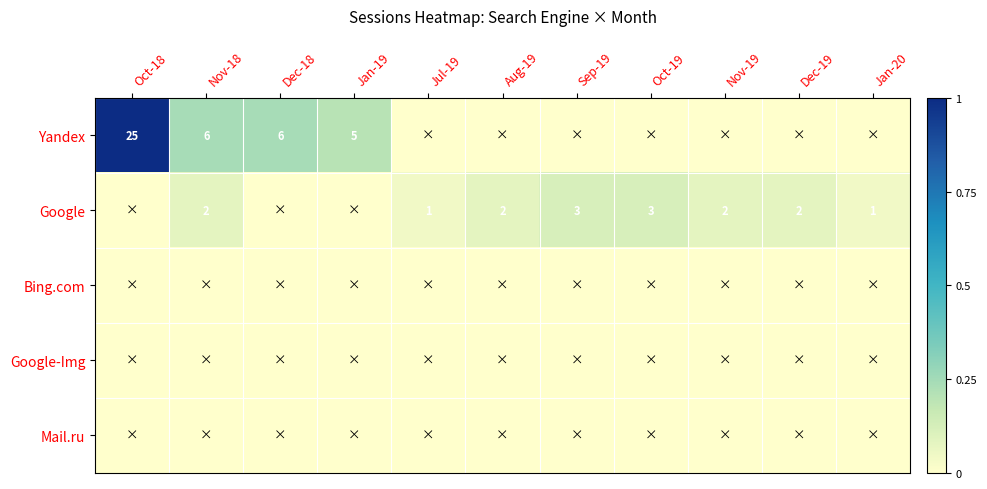

The Yandex series shows 25 at Oct-18. True or false?

True